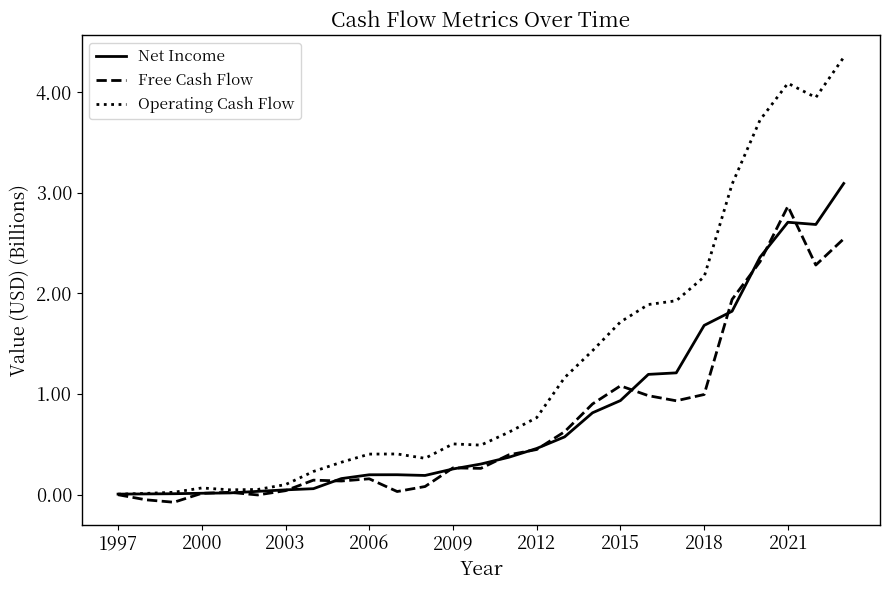

Is this an area chart (filled region under the line)?

No